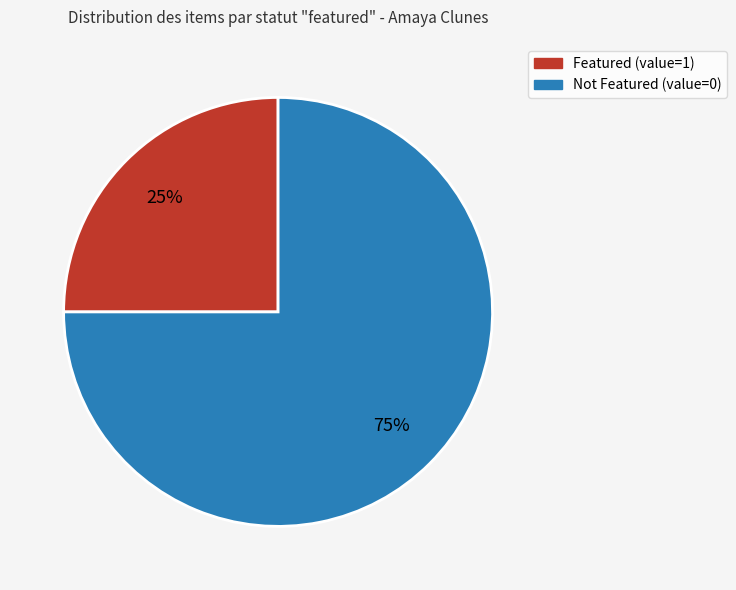

Is there any slice that represents more than half of the pie?

Yes